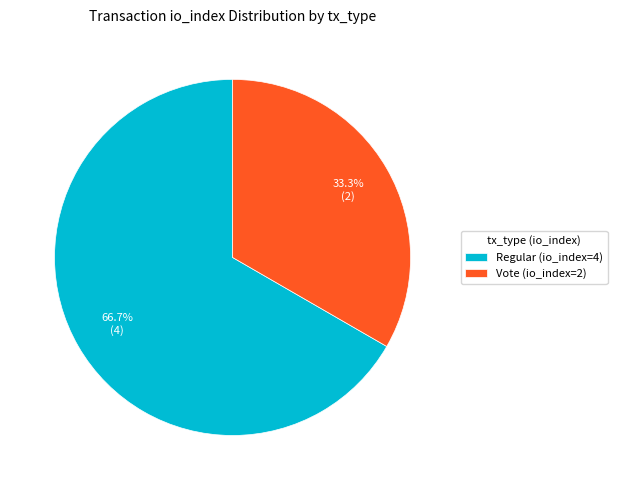

The Regular (io_index=4) slice represents 67% of the pie. True or false?

True